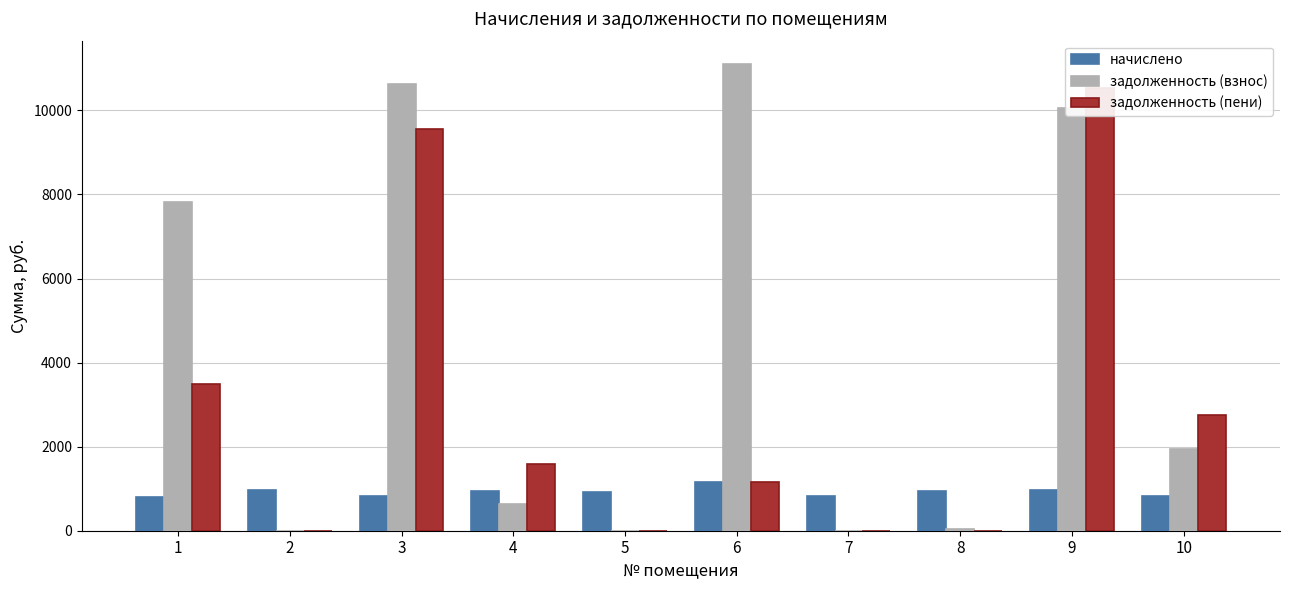

Reading left to right, transcribe all the data shown in this chart.

начислено: 803.4	967.2	828.8	945.8	920.4	1166.1	830.7	945.8	978.9	828.8
задолженность (взнос): 7817.4	0.0	10632.5	630.5	0.8	11103.5	0.0	32.2	10056.6	1933.8
задолженность (пени): 3481.4	0.0	9556.3	1576.2	0.0	1166.1	0.0	0.0	10535.5	2762.5